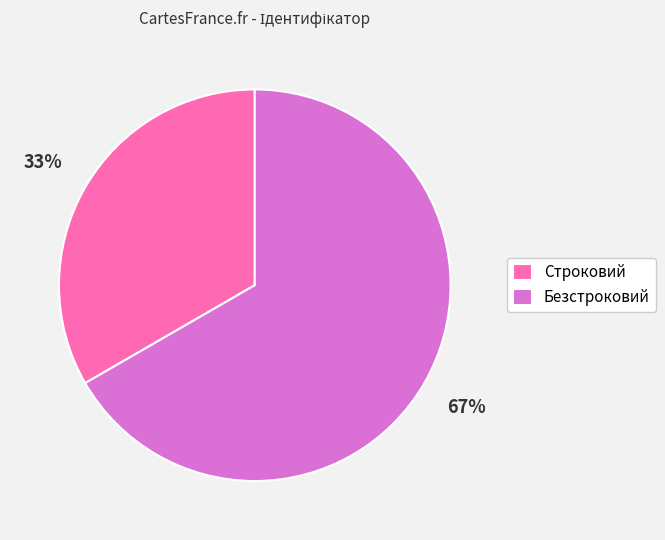

Does Строковий represent more than half of the total?

No